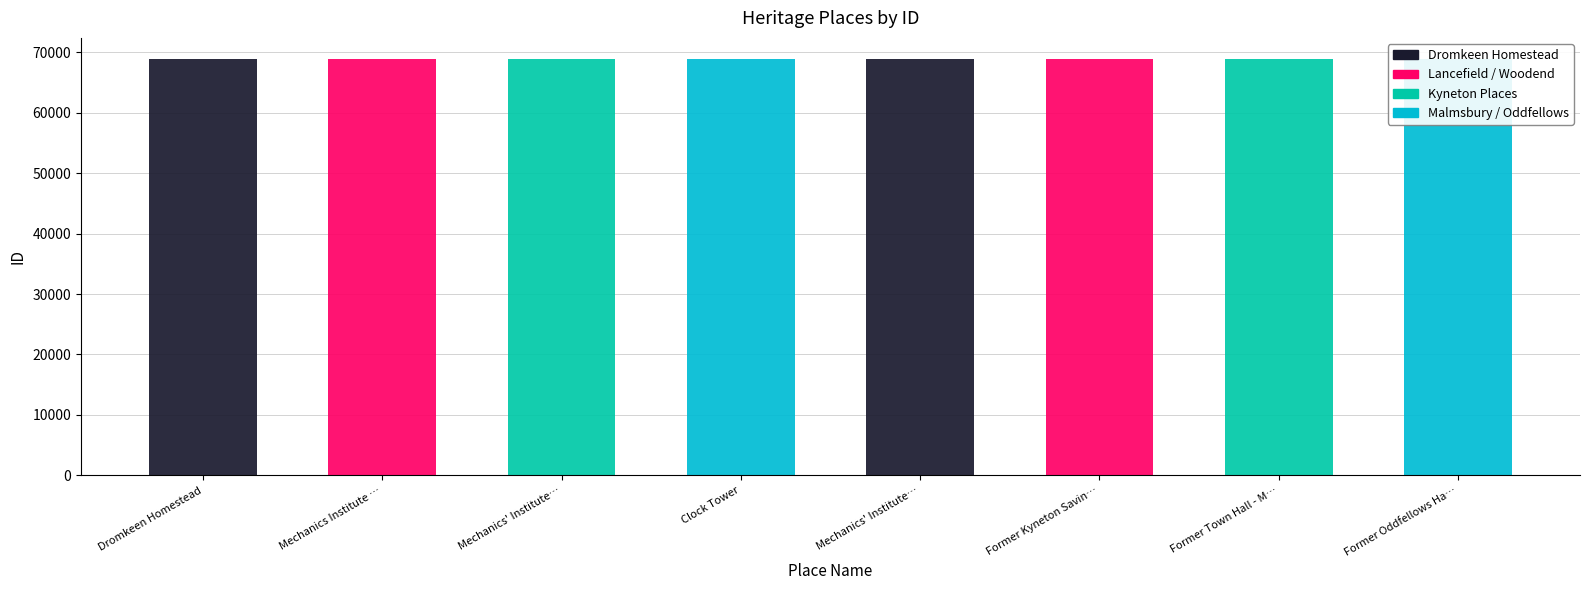

What is the sum of all values?

550978